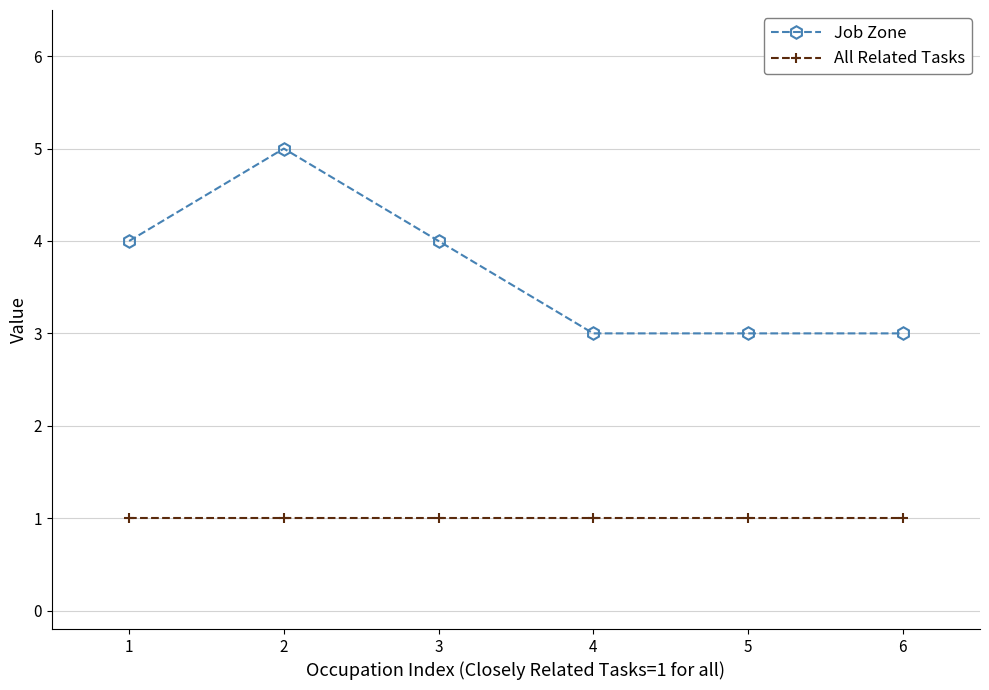

Rank the series at 6 from lowest to highest value.

All Related Tasks, Job Zone